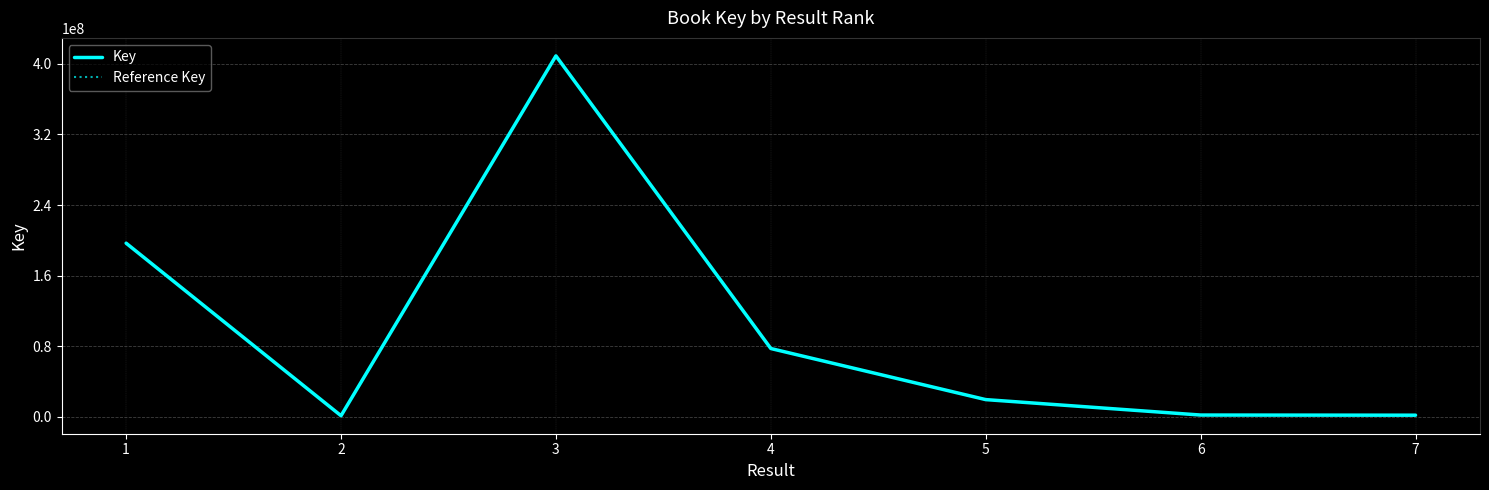

True or false: Reference Key and Key cross at least once.

False